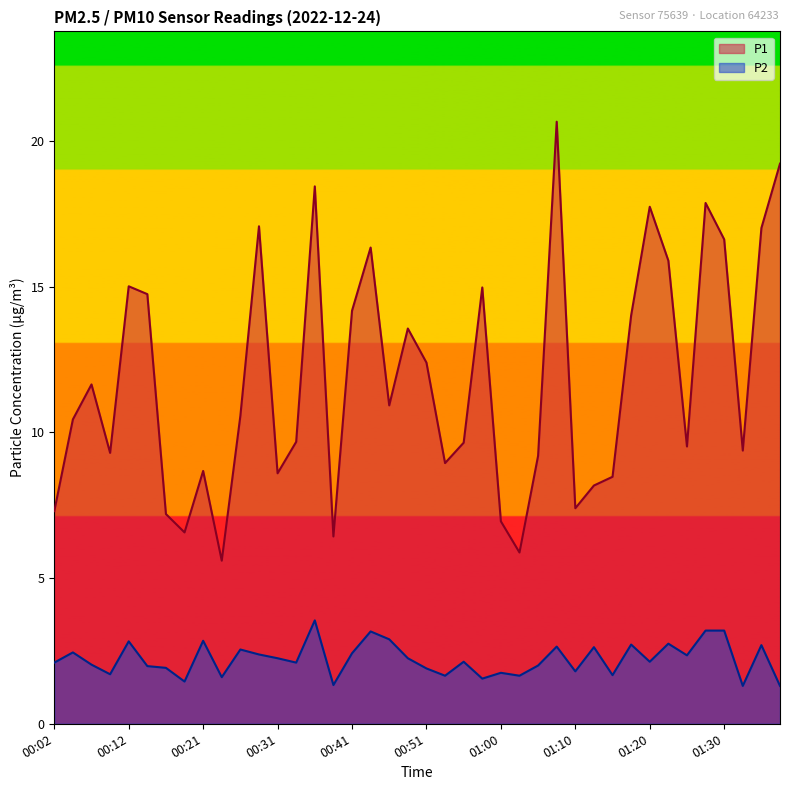

Reading left to right, list all the values displayed in this chart.

P1: 7.3	10.4	11.7	9.3	15.0	14.8	7.2	6.6	8.7	5.6	10.6	17.1	8.6	9.7	18.4	6.4	14.2	16.4	10.9	13.6	12.4	8.9	9.7	15.0	7.0	5.9	9.2	20.7	7.4	8.2	8.5	14.0	17.8	15.9	9.5	17.9	16.6	9.4	17.0	19.2
P2: 2.1	2.5	2.0	1.7	2.8	2.0	1.9	1.4	2.9	1.6	2.5	2.4	2.2	2.1	3.5	1.3	2.4	3.2	2.9	2.2	1.9	1.6	2.1	1.6	1.8	1.6	2.0	2.6	1.8	2.6	1.7	2.7	2.1	2.8	2.4	3.2	3.2	1.3	2.7	1.3